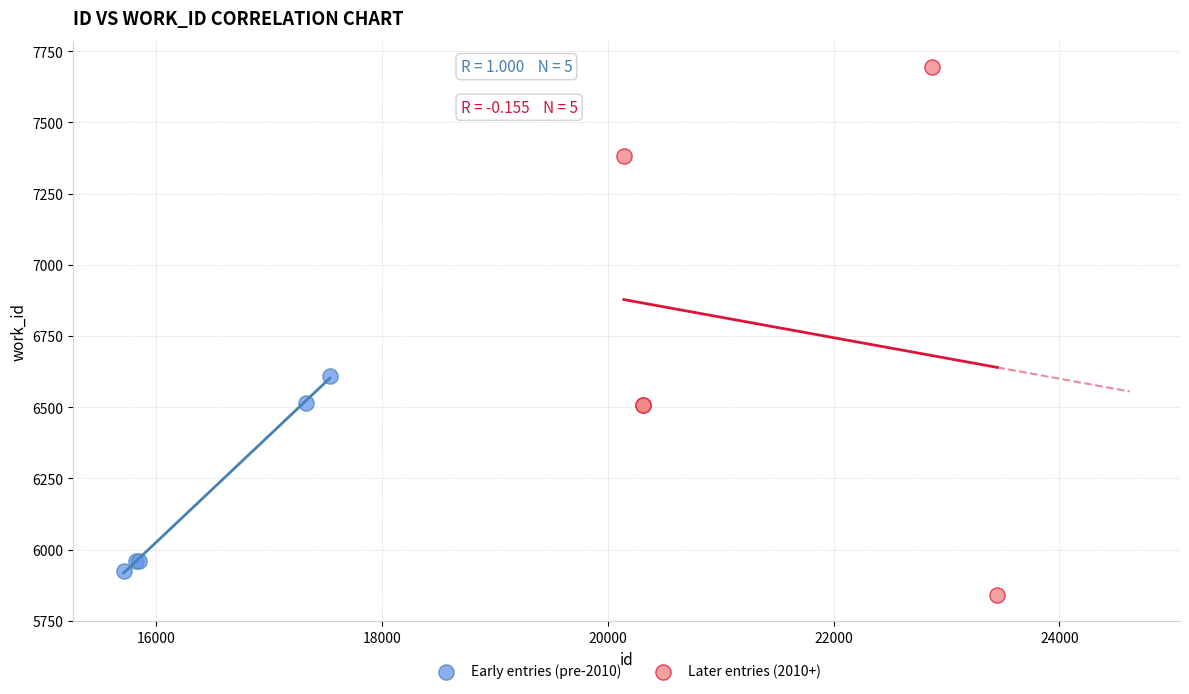

Which series reaches the minimum Y coordinate?

Later entries (2010+)